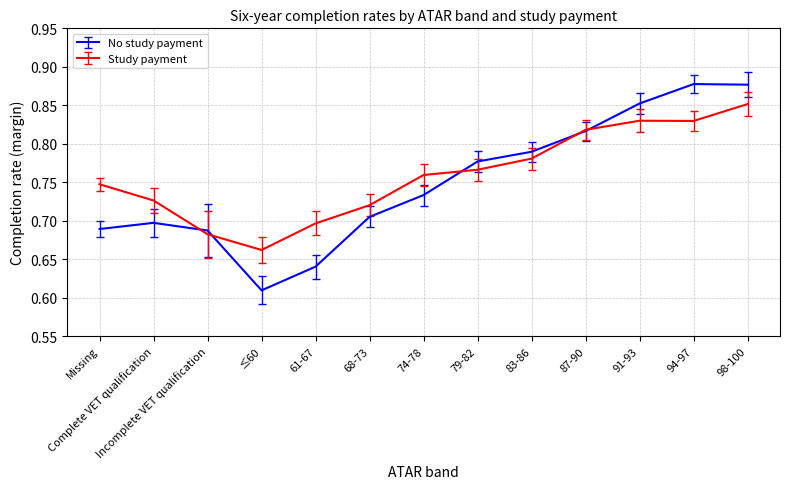

What position from the right is Missing?

13